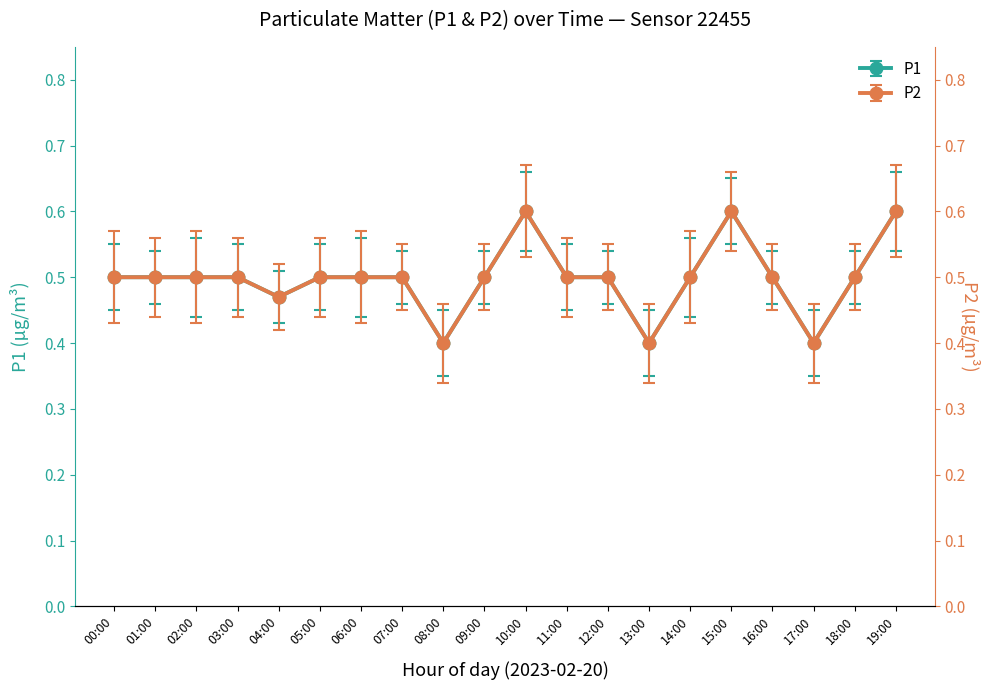

True or false: P2 and P1 intersect in this chart.

False